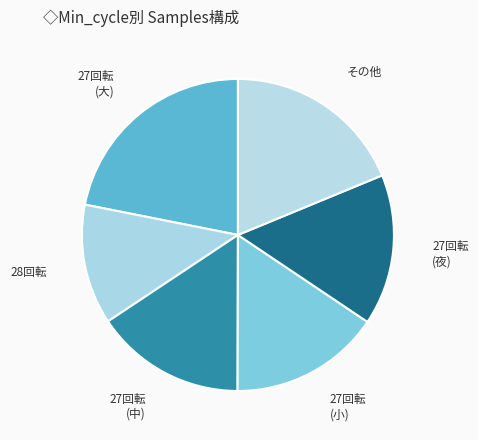

Count the number of slices in the pie.

6